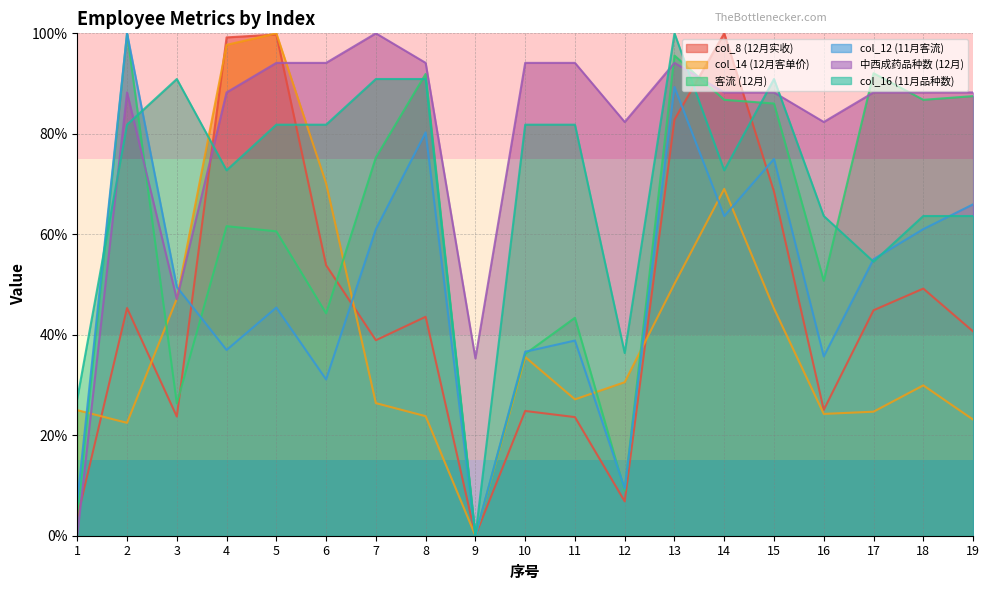

The value of col_16 (11月品种数) at 6 is 24.0. True or false?

False